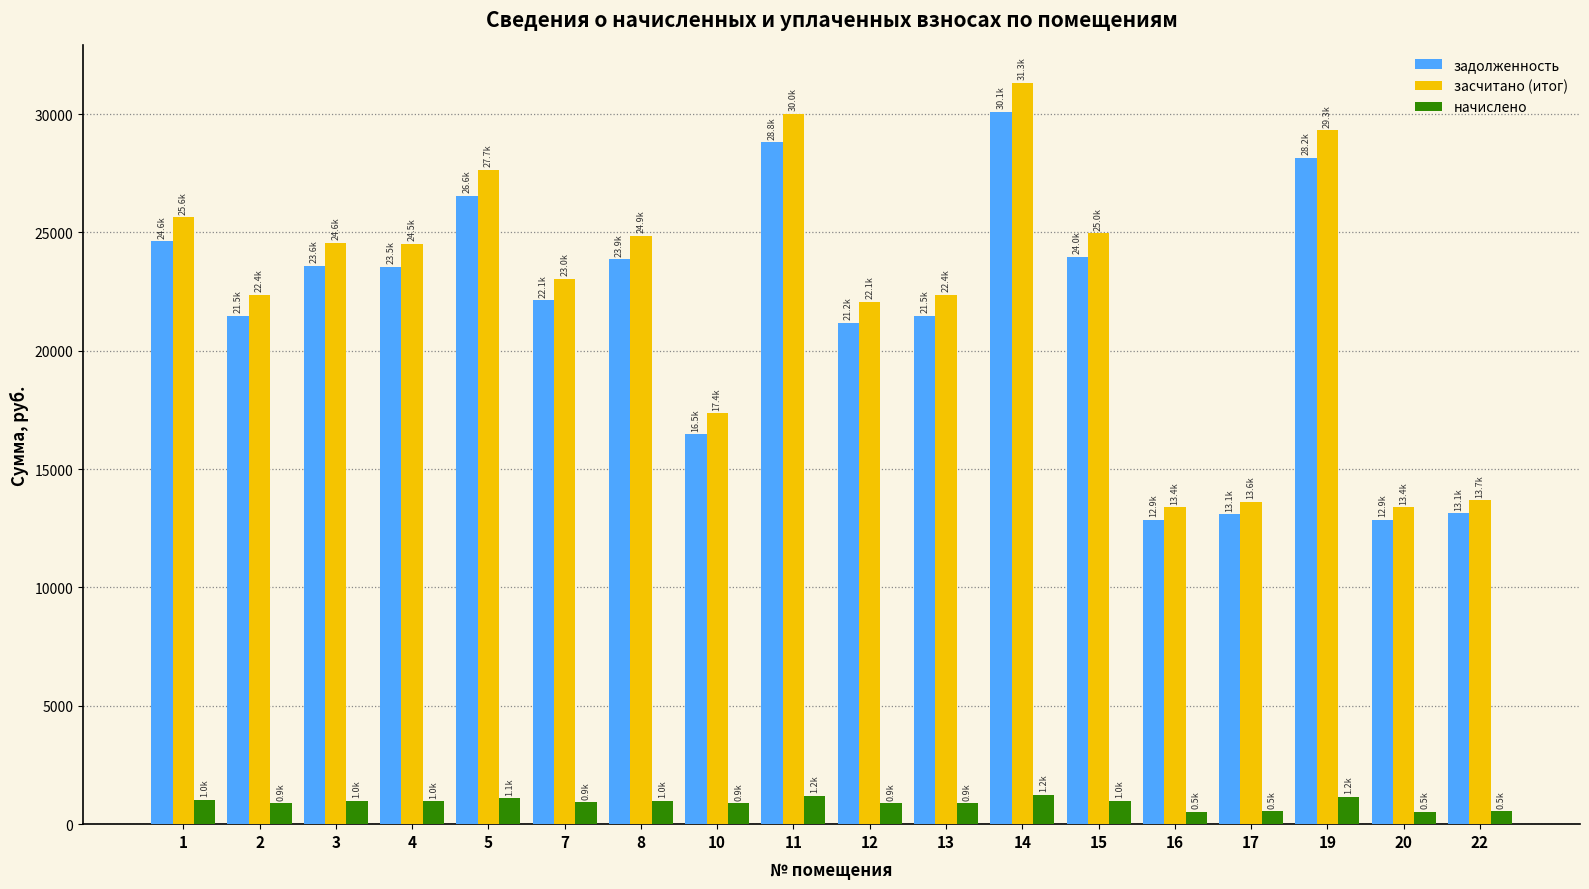

The value of задолженность at 15 is 23967.7. True or false?

True